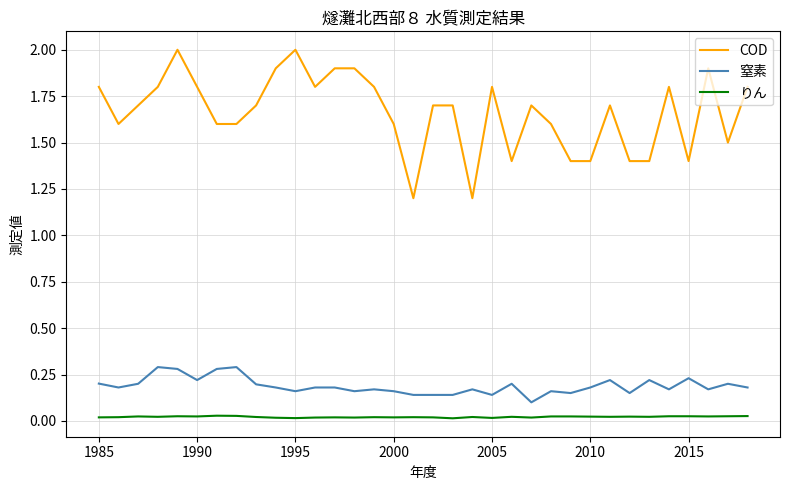

Which series has the largest range (max minus min)?

COD